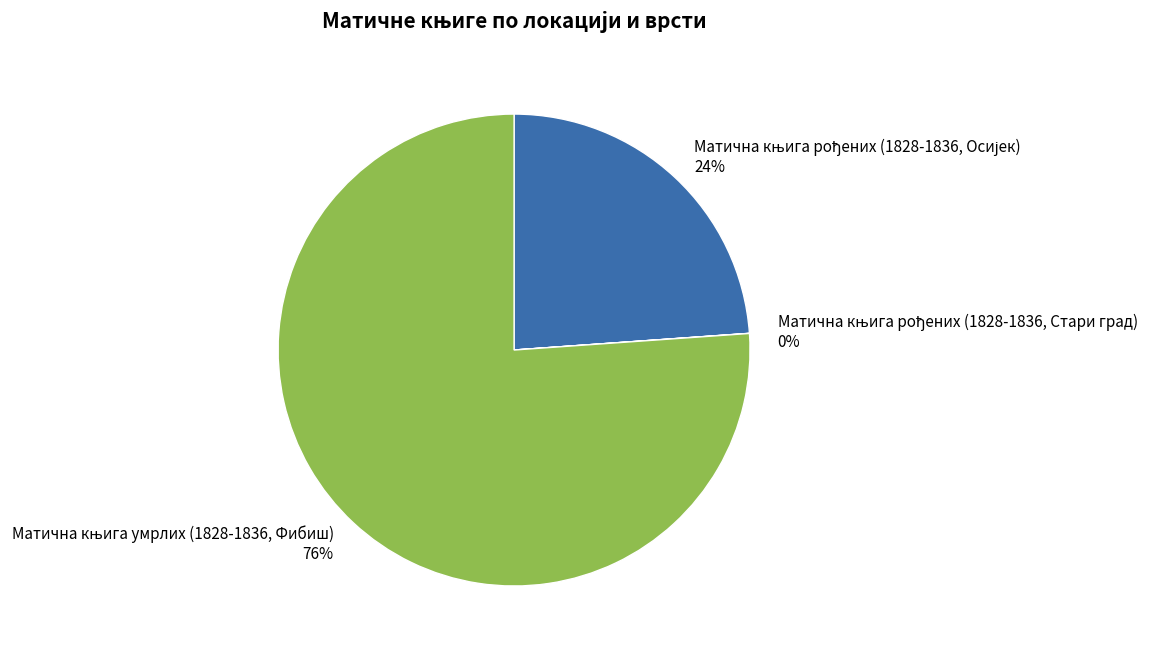

Is there any slice that represents more than half of the pie?

Yes